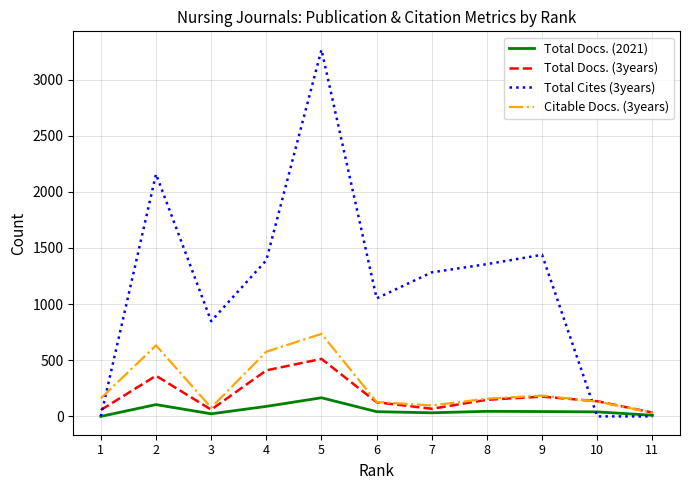

What are all the series names shown in the legend?

Total Docs. (2021), Total Docs. (3years), Total Cites (3years), Citable Docs. (3years)